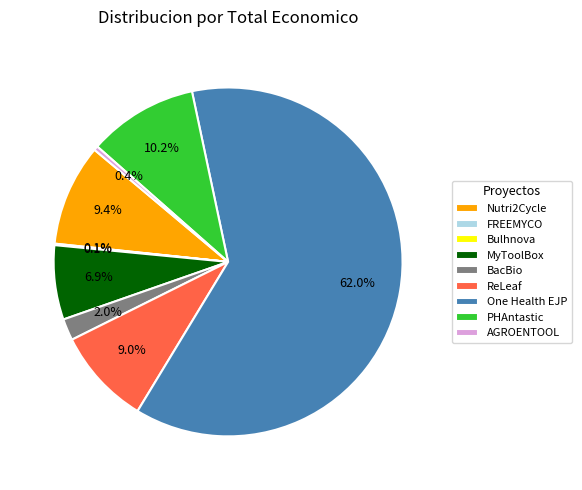

What is the largest slice in the pie chart?

One Health EJP